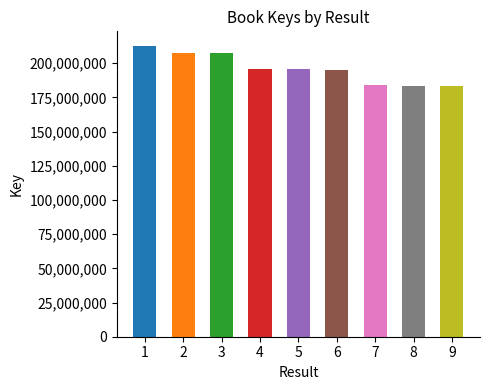

What is the change in value from 7 to 9?

-1233267